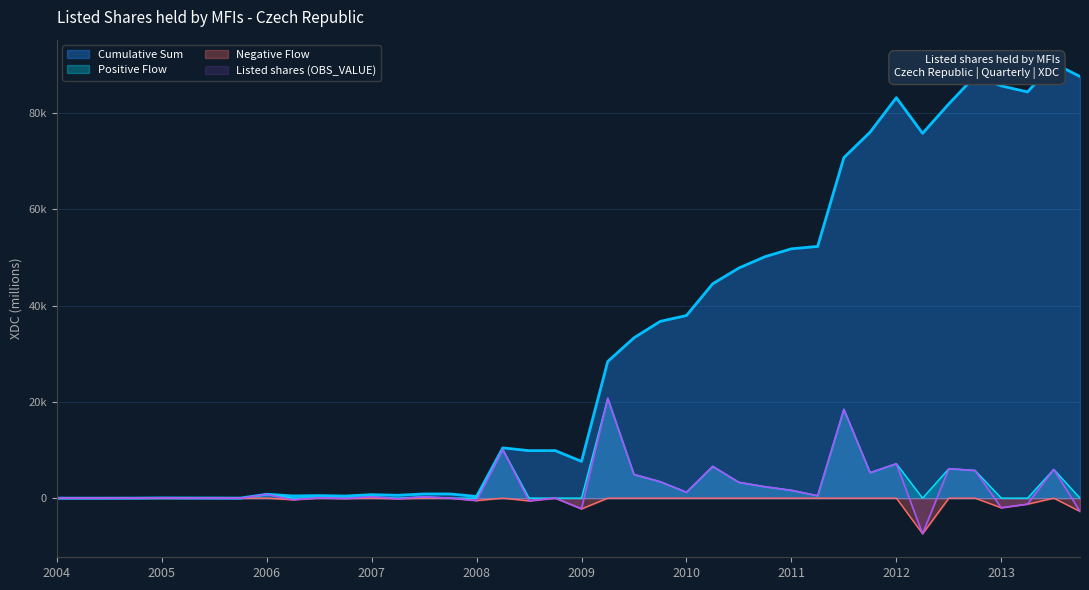

What is the smallest value displayed?

-7405